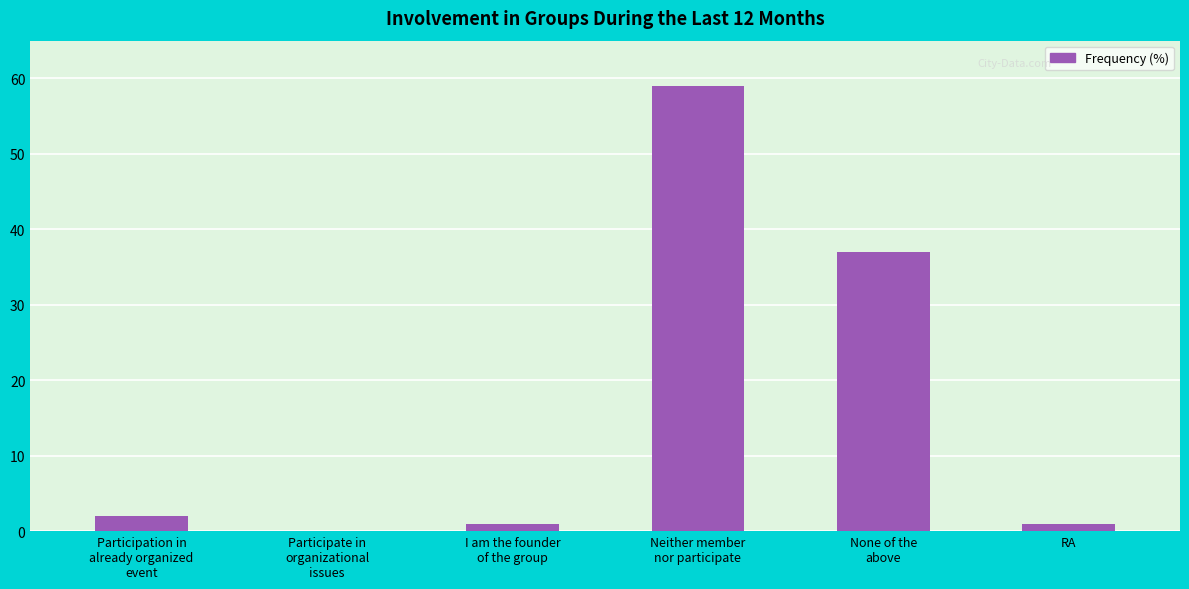

What is the sum of the values at Participate in
organizational
issues and None of the
above?

37